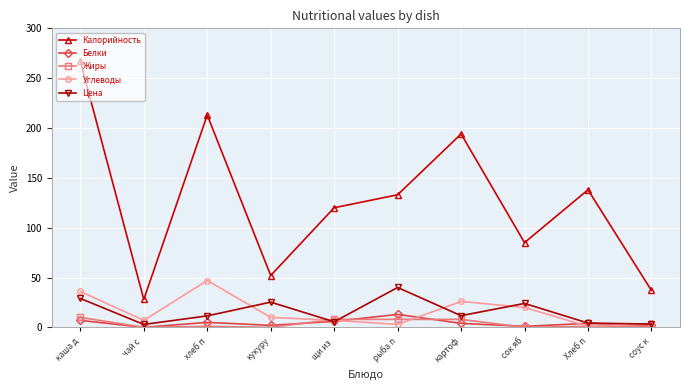

True or false: Калорийность and Жиры intersect in this chart.

False